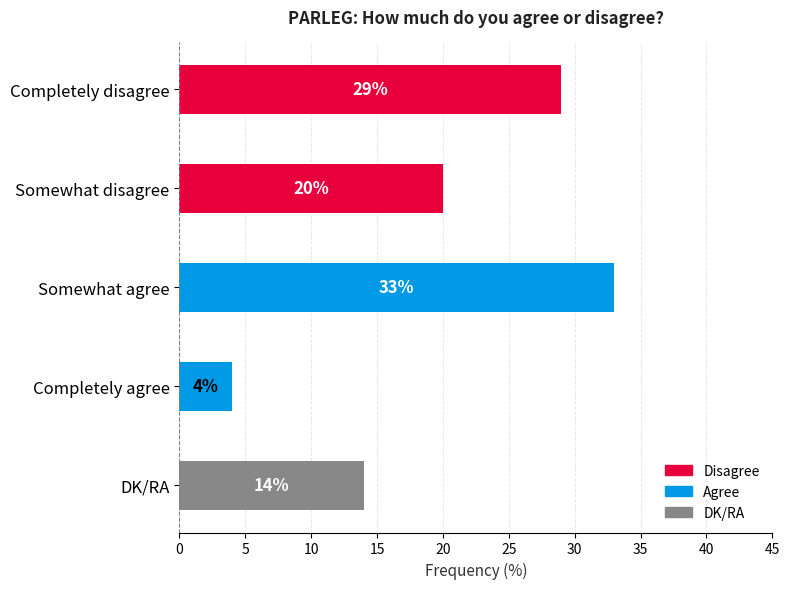

Rank the categories by value from lowest to highest.

Completely agree, DK/RA, Somewhat disagree, Completely disagree, Somewhat agree